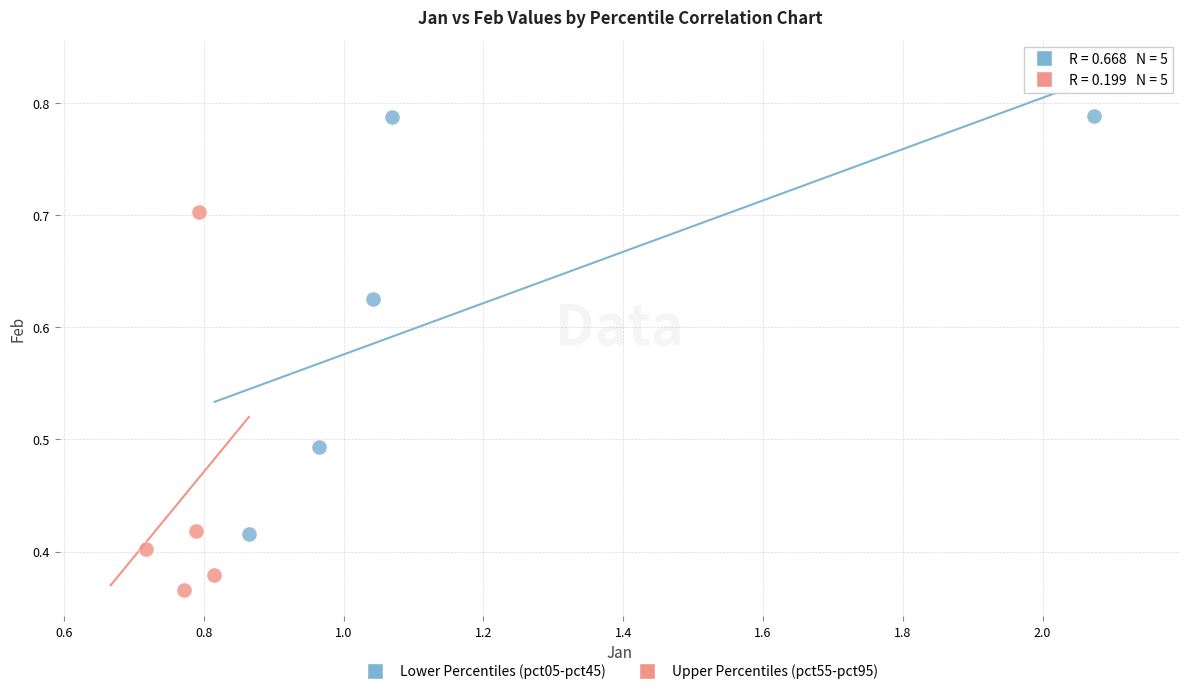

Which series contains the lowest Y value?

Upper Percentiles (pct55-pct95)